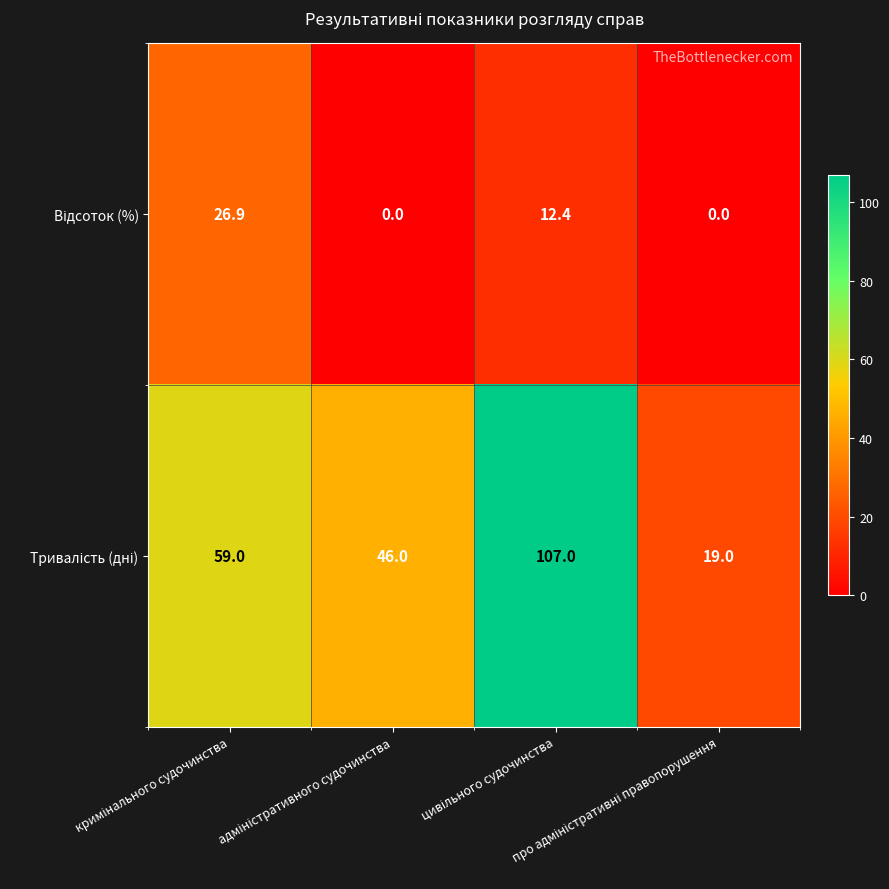

At how many categories does at least one series exceed 38?

3